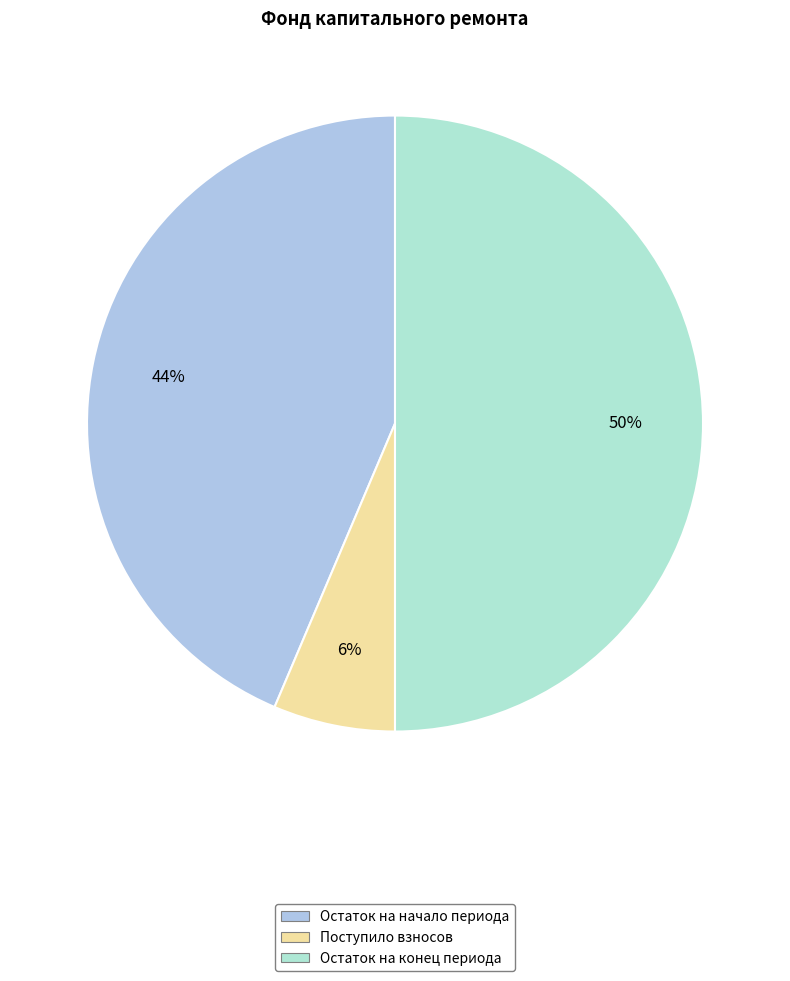

Count the number of slices in the pie.

3